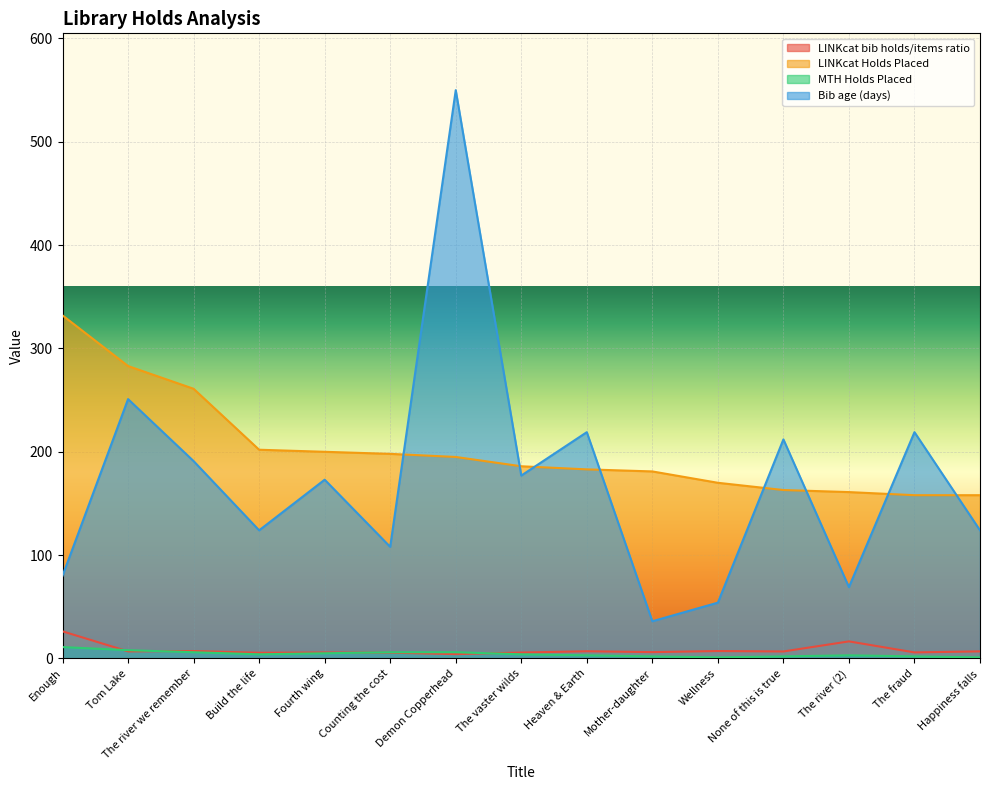

How many categories are shown in the chart?

15